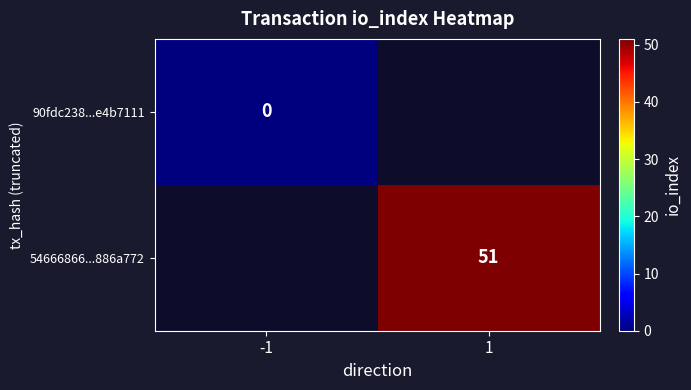

Between -1 and 1, which is larger?

1